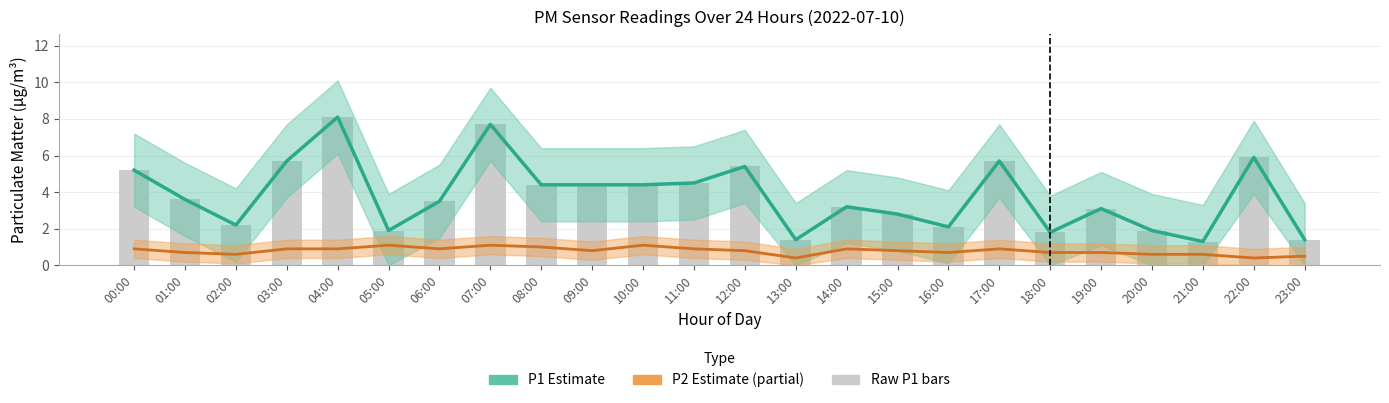

List the series in order of their peak value, highest first.

P1 (PM2.5), Raw P1, P2 (PM10)